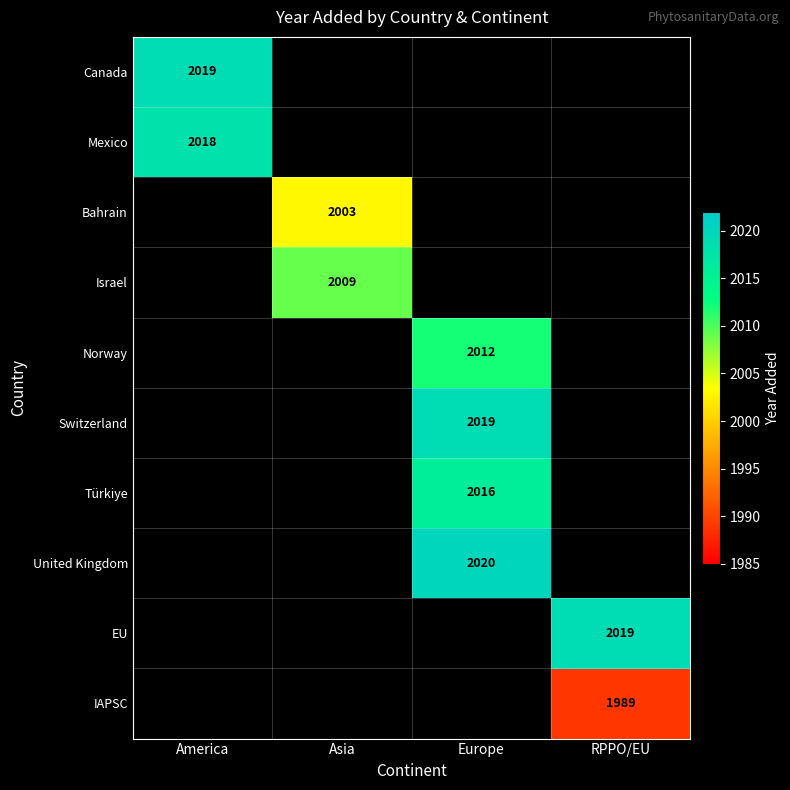

What is the maximum value shown in the chart?

2020.0